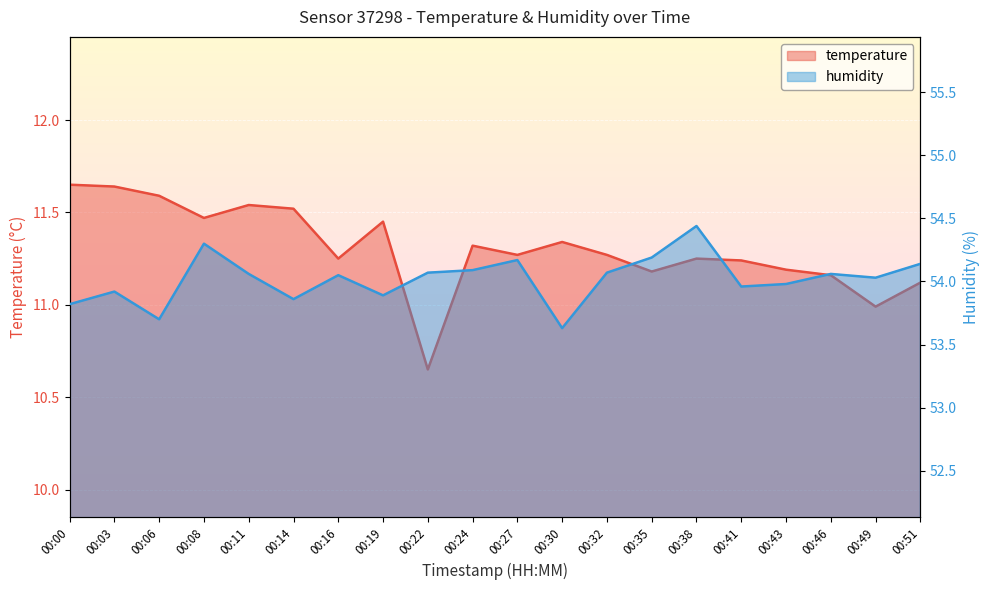

How many values in the humidity series are below 54?

8